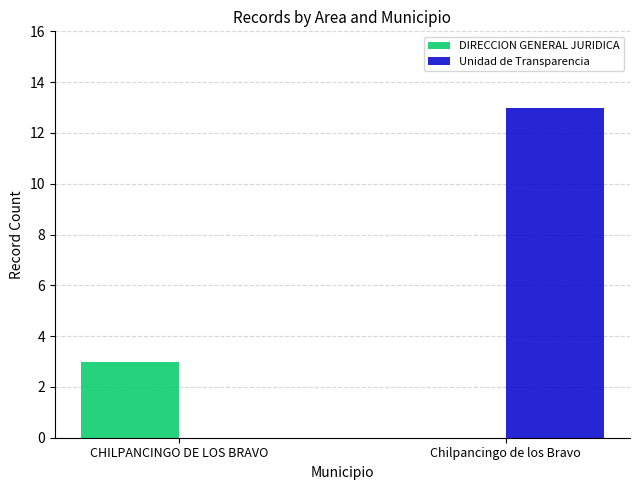

At which label is Unidad de Transparencia closest to 6?

CHILPANCINGO DE LOS BRAVO